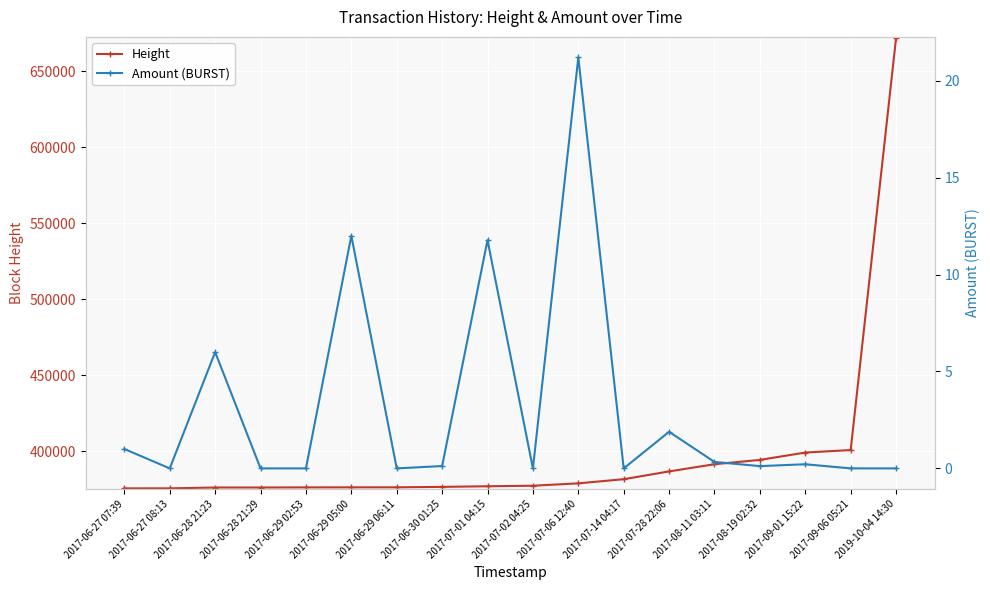

Reading left to right, extract all data points from this chart.

Height: 2017-06-27 07:39=375544.0	2017-06-27 08:13=375552.0	2017-06-28 21:23=376107.0	2017-06-28 21:29=376113.0	2017-06-29 02:53=376188.0	2017-06-29 05:00=376222.0	2017-06-29 06:11=376240.0	2017-06-30 01:25=376521.0	2017-07-01 04:15=376922.0	2017-07-02 04:25=377283.0	2017-07-06 12:40=378841.0	2017-07-14 04:17=381579.0	2017-07-28 22:06=386694.0	2017-08-11 03:11=391418.0	2017-08-19 02:32=394267.0	2017-09-01 15:22=399108.0	2017-09-06 05:21=400746.0	2019-10-04 14:30=671802.0
Amount (BURST): 2017-06-27 07:39=1.0	2017-06-27 08:13=0.0	2017-06-28 21:23=6.0	2017-06-28 21:29=0.0	2017-06-29 02:53=0.0	2017-06-29 05:00=12.0	2017-06-29 06:11=0.0	2017-06-30 01:25=0.1	2017-07-01 04:15=11.8	2017-07-02 04:25=0.0	2017-07-06 12:40=21.2	2017-07-14 04:17=0.0	2017-07-28 22:06=1.9	2017-08-11 03:11=0.3	2017-08-19 02:32=0.1	2017-09-01 15:22=0.2	2017-09-06 05:21=0.0	2019-10-04 14:30=0.0